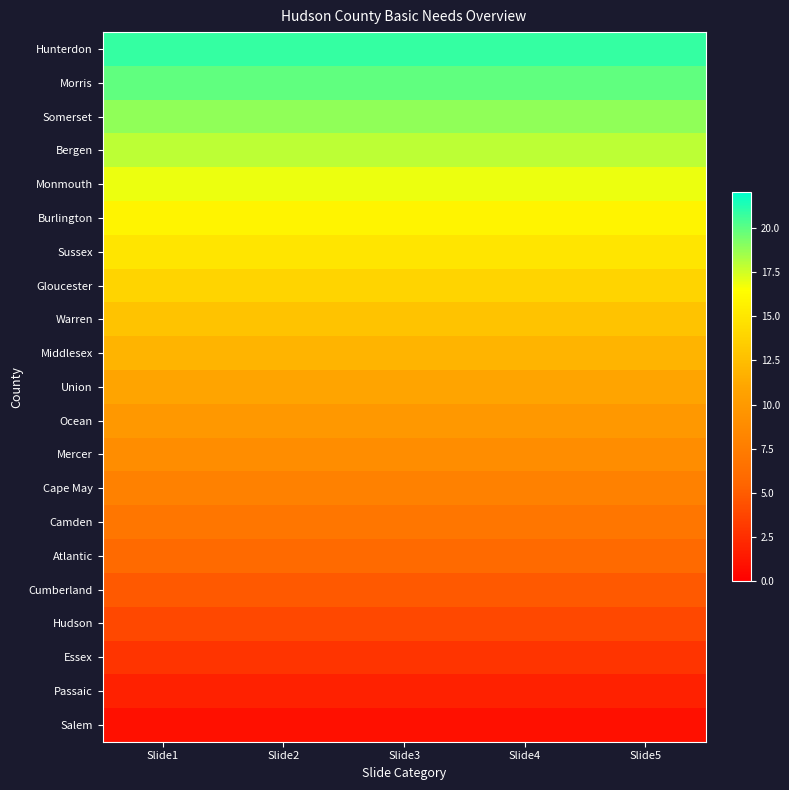

Reading left to right, what are all the values shown in this chart?

Hunterdon: Slide1=20.9	Slide2=20.9	Slide3=20.9	Slide4=20.9	Slide5=20.9
Morris: Slide1=19.9	Slide2=19.9	Slide3=19.9	Slide4=19.9	Slide5=19.9
Somerset: Slide1=18.9	Slide2=18.9	Slide3=18.9	Slide4=18.9	Slide5=18.9
Bergen: Slide1=17.9	Slide2=17.9	Slide3=17.9	Slide4=17.9	Slide5=17.9
Monmouth: Slide1=16.9	Slide2=16.9	Slide3=16.9	Slide4=16.9	Slide5=16.9
Burlington: Slide1=15.9	Slide2=15.9	Slide3=15.9	Slide4=15.9	Slide5=15.9
Sussex: Slide1=14.9	Slide2=14.9	Slide3=14.9	Slide4=14.9	Slide5=14.9
Gloucester: Slide1=13.9	Slide2=13.9	Slide3=13.9	Slide4=13.9	Slide5=13.9
Warren: Slide1=12.9	Slide2=12.9	Slide3=12.9	Slide4=12.9	Slide5=12.9
Middlesex: Slide1=11.9	Slide2=11.9	Slide3=11.9	Slide4=11.9	Slide5=11.9
Union: Slide1=10.9	Slide2=10.9	Slide3=10.9	Slide4=10.9	Slide5=10.9
Ocean: Slide1=9.9	Slide2=9.9	Slide3=9.9	Slide4=9.9	Slide5=9.9
Mercer: Slide1=8.9	Slide2=8.9	Slide3=8.9	Slide4=8.9	Slide5=8.9
Cape May: Slide1=7.9	Slide2=7.9	Slide3=7.9	Slide4=7.9	Slide5=7.9
Camden: Slide1=6.9	Slide2=6.9	Slide3=6.9	Slide4=6.9	Slide5=6.9
Atlantic: Slide1=5.9	Slide2=5.9	Slide3=5.9	Slide4=5.9	Slide5=5.9
Cumberland: Slide1=4.9	Slide2=4.9	Slide3=4.9	Slide4=4.9	Slide5=4.9
Hudson: Slide1=3.9	Slide2=3.9	Slide3=3.9	Slide4=3.9	Slide5=3.9
Essex: Slide1=2.9	Slide2=2.9	Slide3=2.9	Slide4=2.9	Slide5=2.9
Passaic: Slide1=1.9	Slide2=1.9	Slide3=1.9	Slide4=1.9	Slide5=1.9
Salem: Slide1=0.9	Slide2=0.9	Slide3=0.9	Slide4=0.9	Slide5=0.9